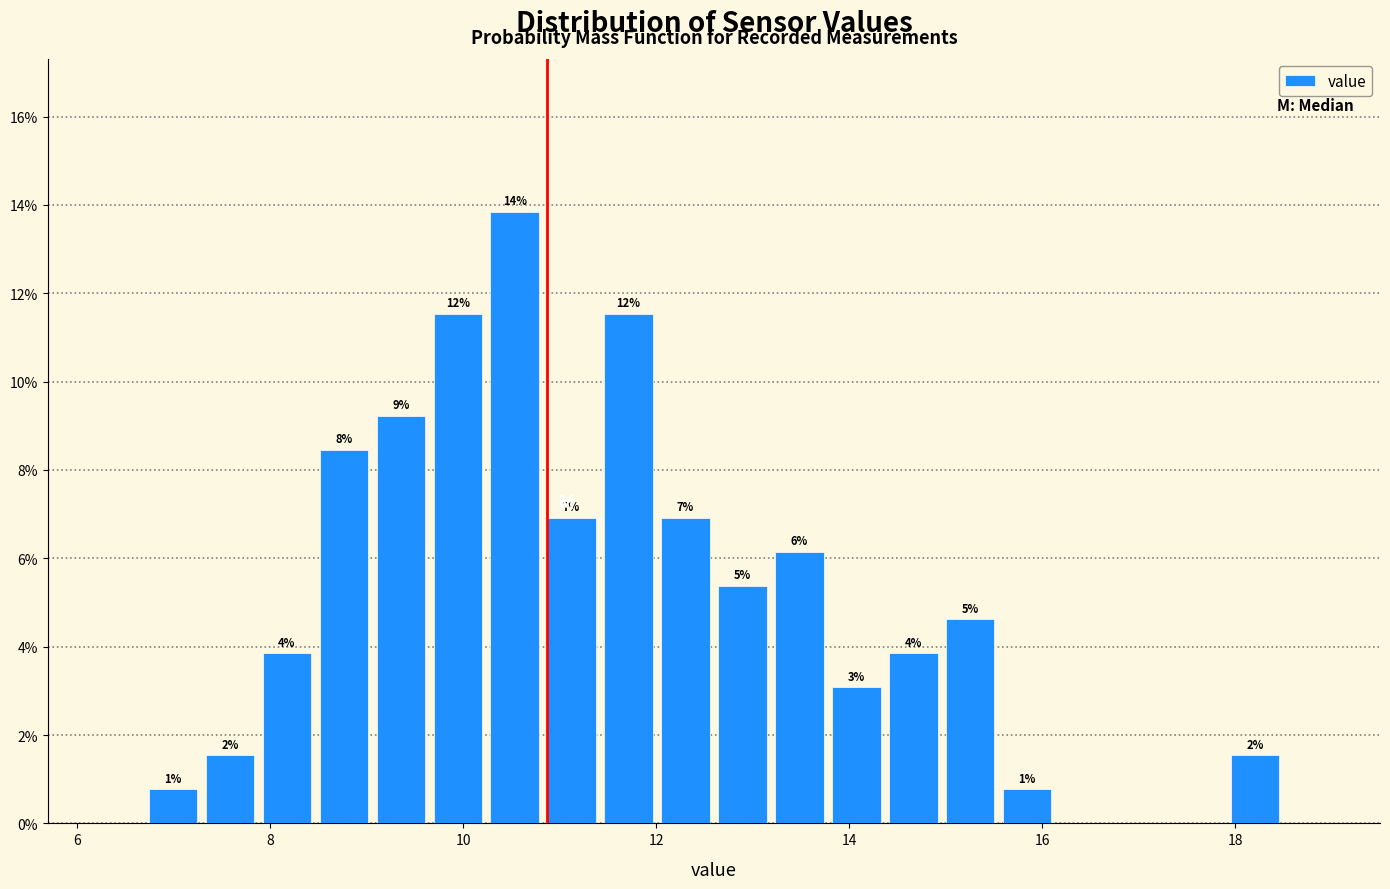

Around what value on the x-axis is the tallest bar? Give the approximate position of its centre, as read against the axis.

10.6